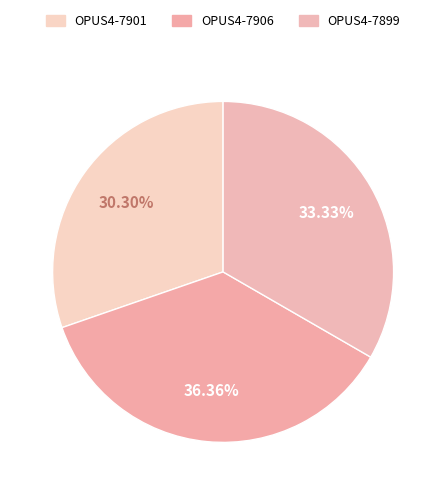

Rank the categories by value from lowest to highest.

OPUS4-7901, OPUS4-7899, OPUS4-7906